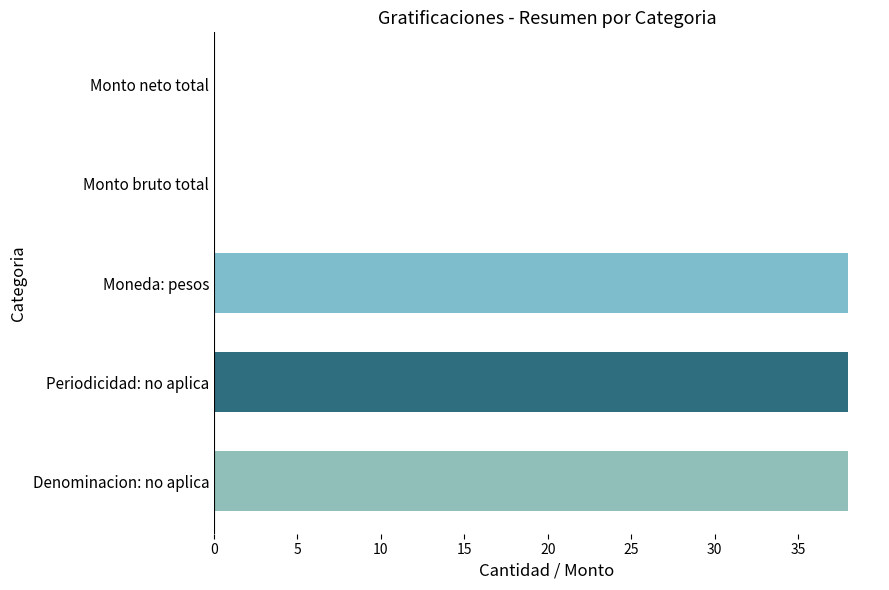

Are the bars horizontal?

Yes